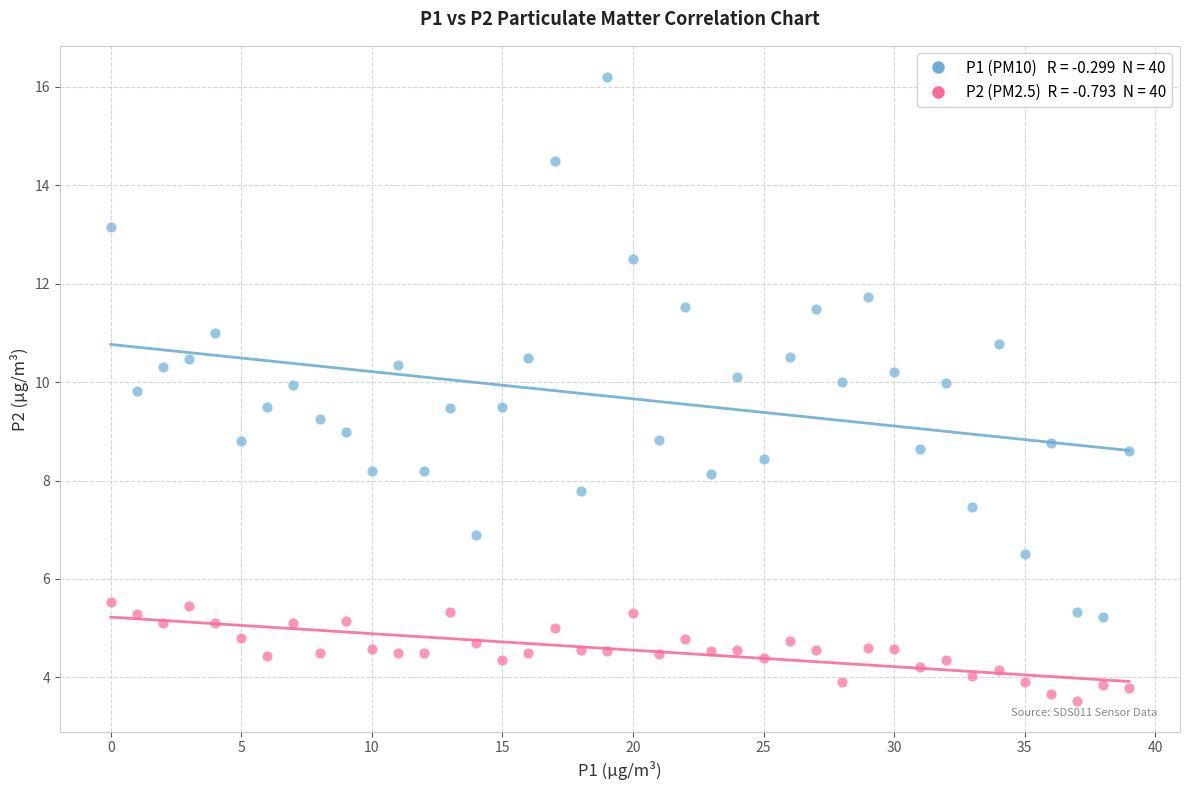

Across all data points, what is the range of Y values (max minus min)?

12.7